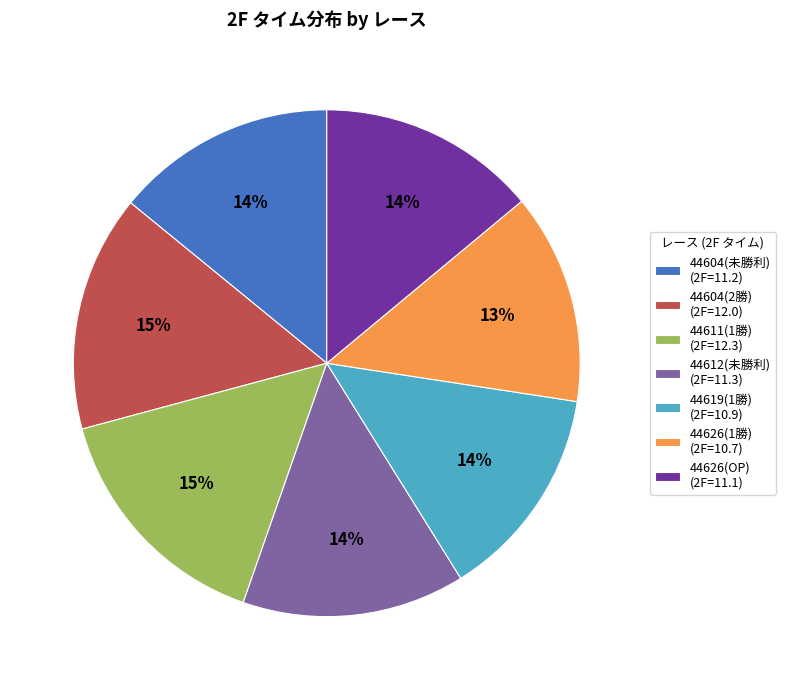

To the nearest percent, what portion does 44626(OP) (2F=11.1) represent?

14%